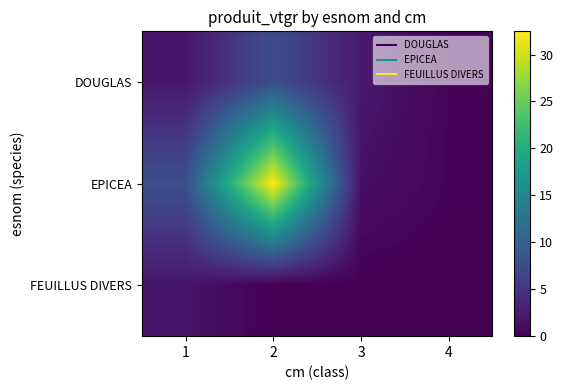

List the series in order of their peak value, highest first.

EPICEA, DOUGLAS, FEUILLUS DIVERS